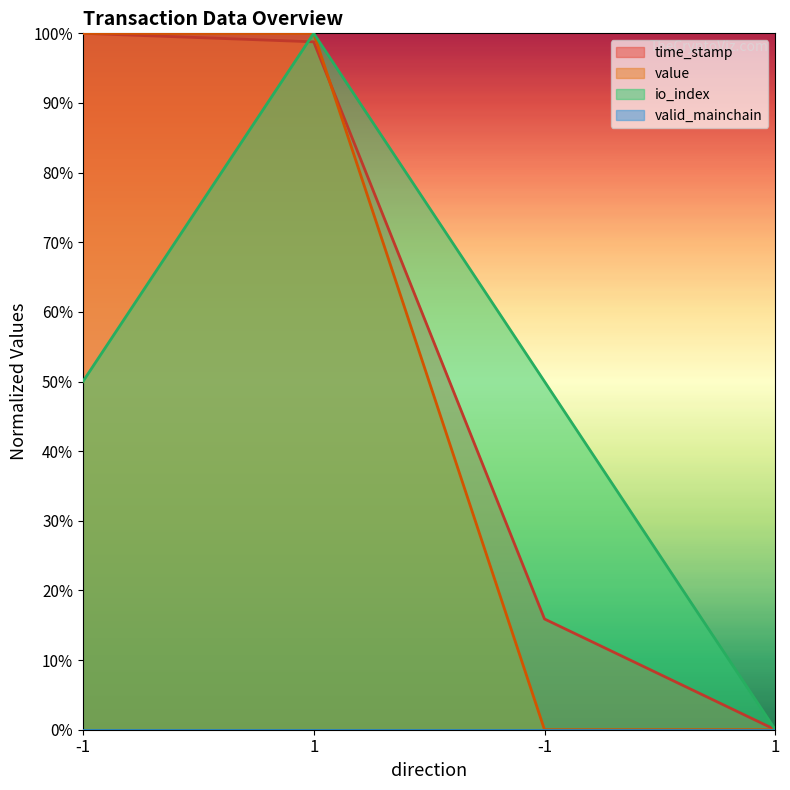

Reading right to left, transcribe all the data shown in this chart.

time_stamp: 0.0	0.2	1.0	1.0
value: 0.0	0.0	1.0	1.0
io_index: 0.0	0.5	1.0	0.5